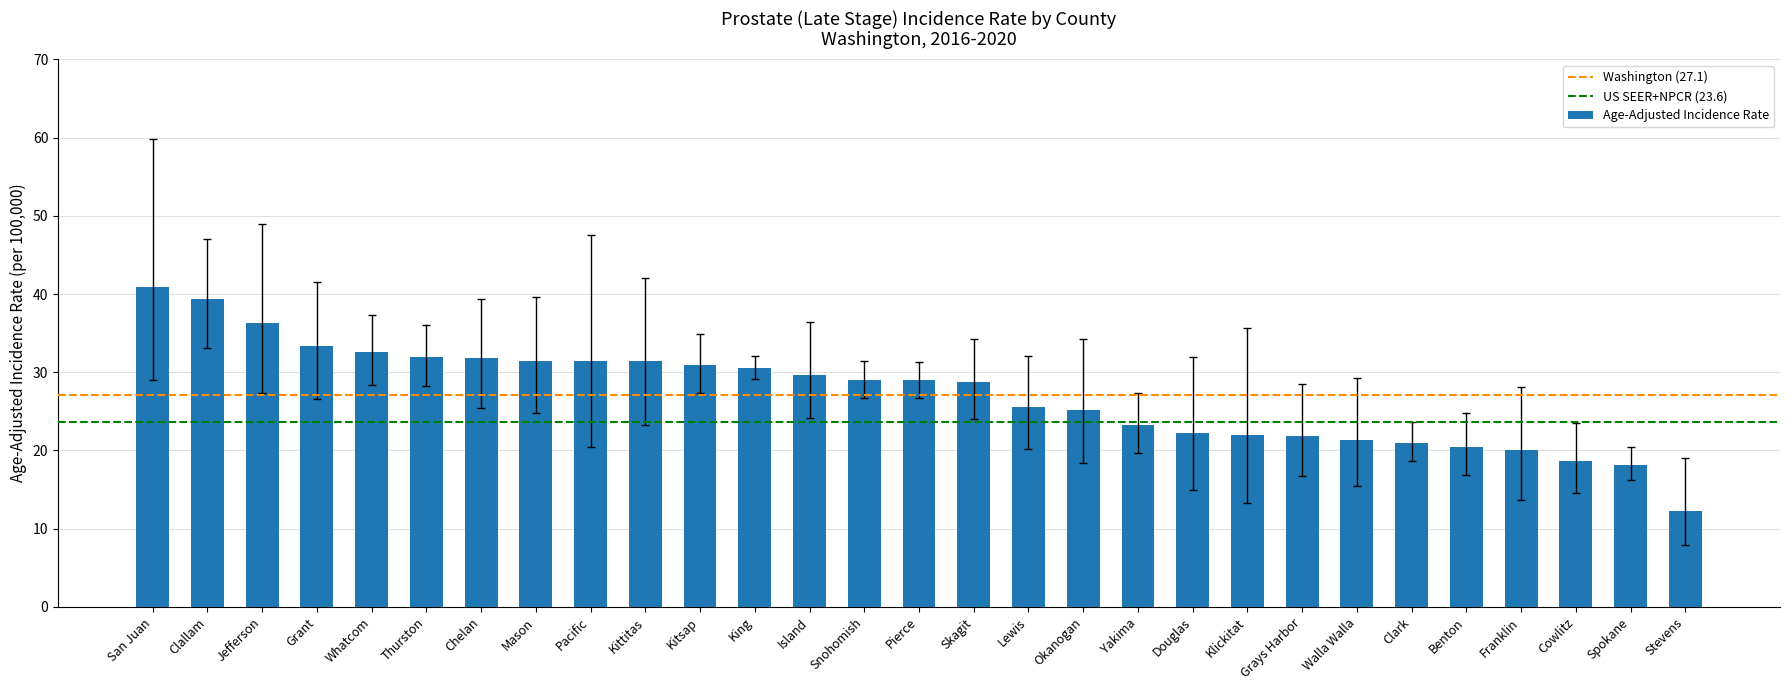

Are the bars horizontal?

No